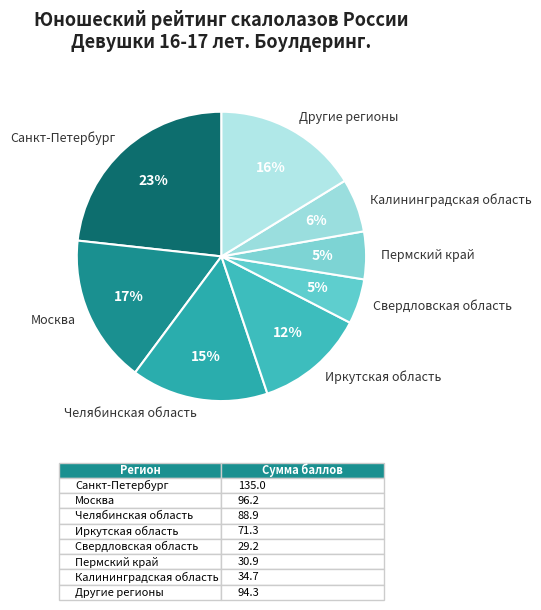

To the nearest percent, what percentage of the pie is Санкт-Петербург?

23%